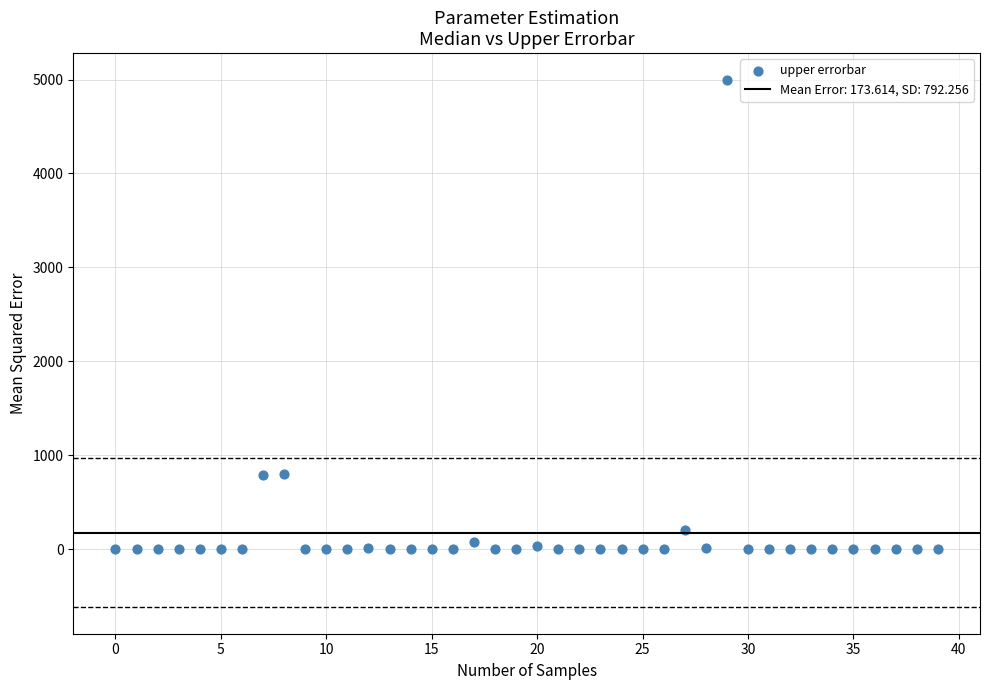

What is the range of Y values (max minus min)?

5000.0